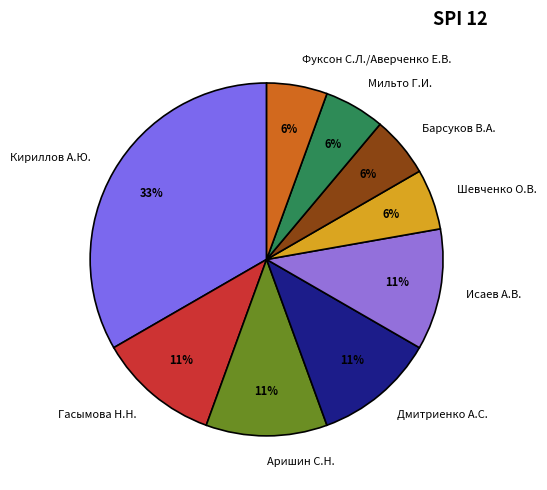

Does Аришин С.Н. represent more than half of the total?

No